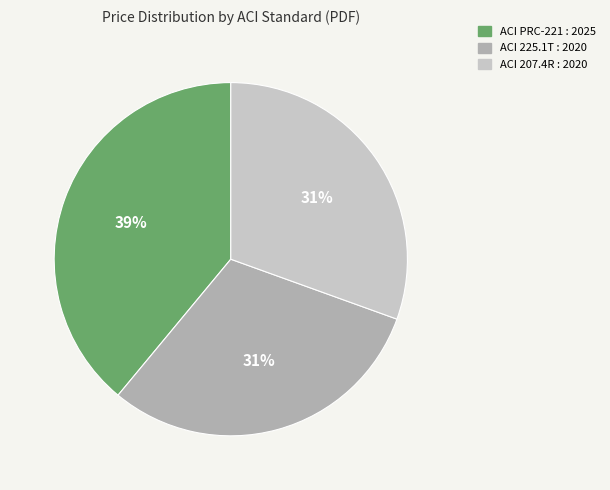

What is the largest slice in the pie chart?

ACI PRC-221 : 2025